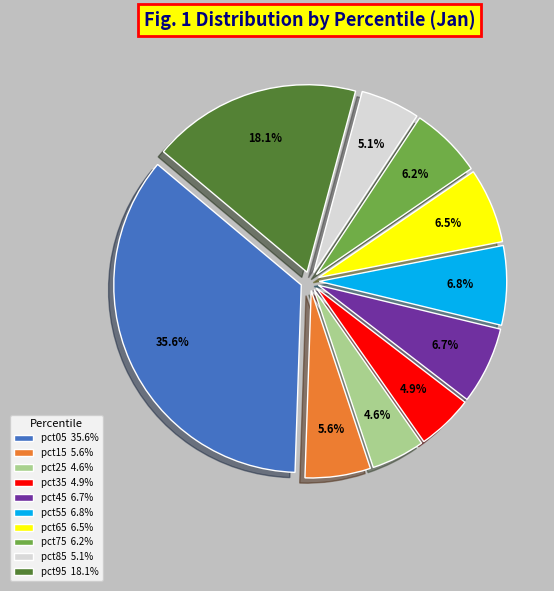

The pct25 slice represents 5% of the pie. True or false?

True